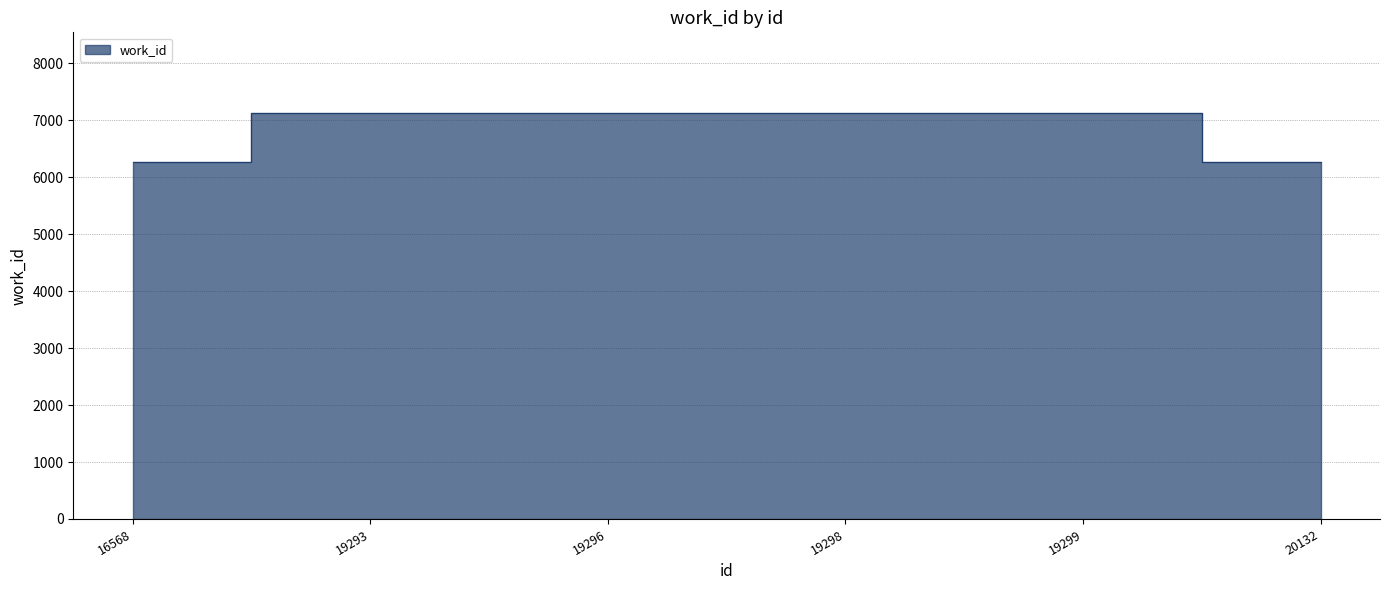

Is it true that the value at 19293 is 7120?

True